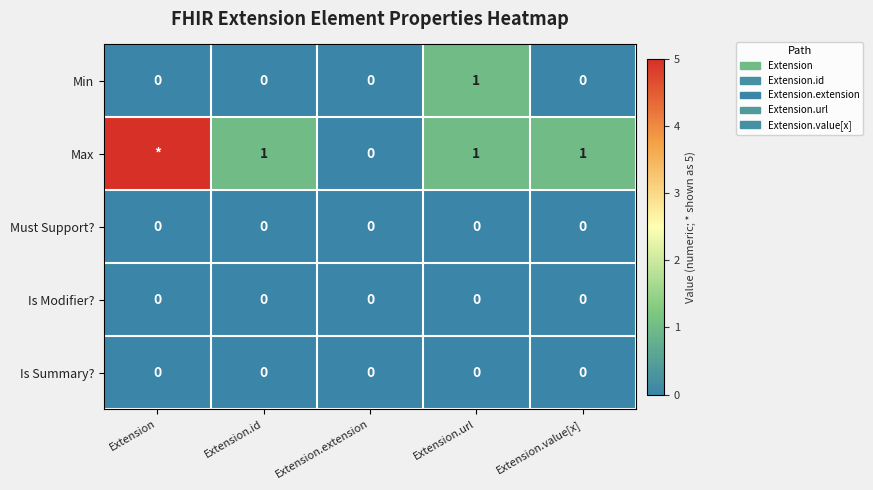

How many series are shown in this chart?

5